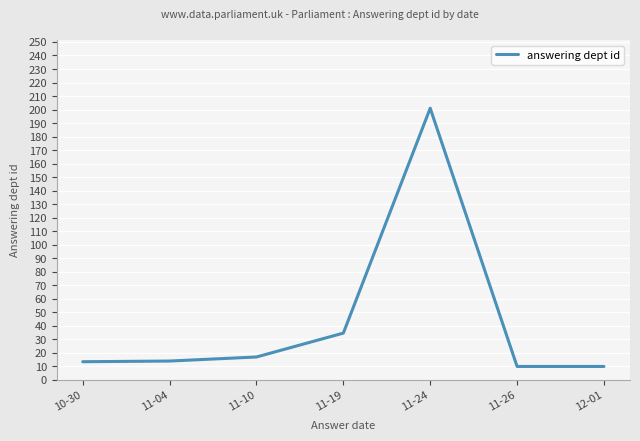

Where is the data nearest to the value 105?

11-19